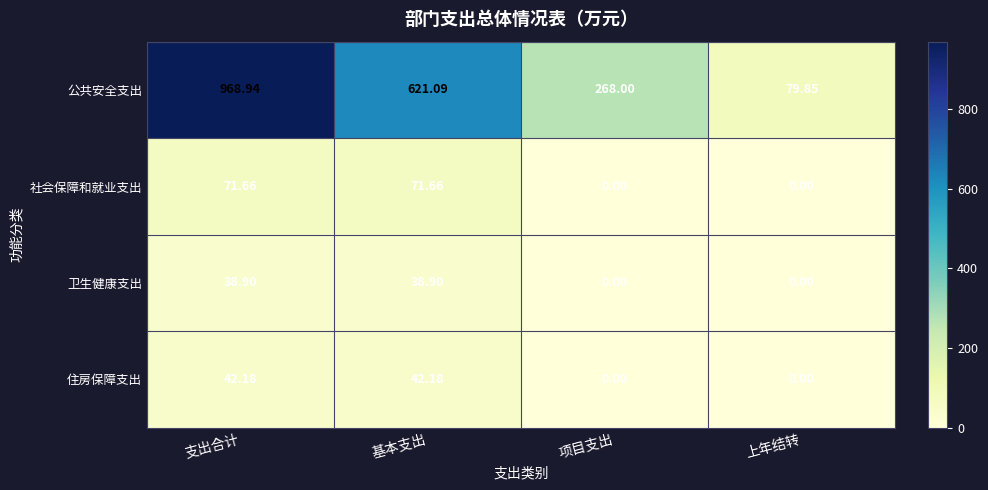

Is the value of 住房保障支出 at 支出合计 greater than the value of 社会保障和就业支出 at 基本支出?

No